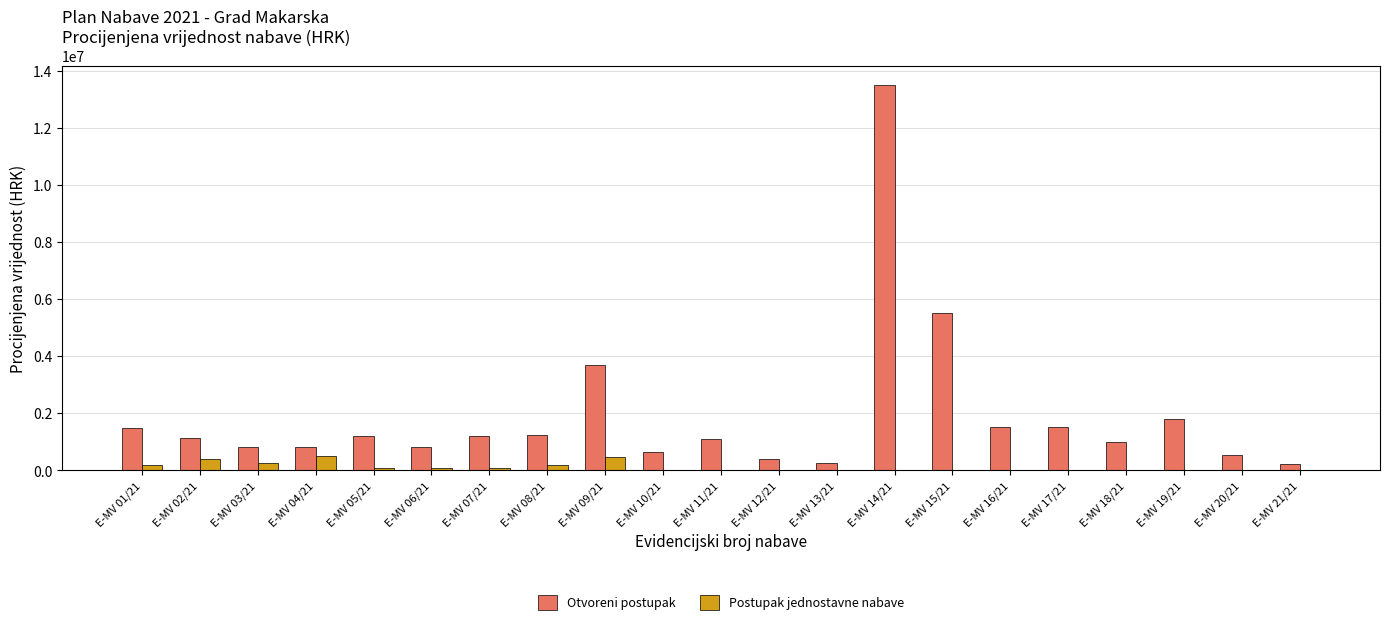

Between E-MV 14/21 and E-MV 21/21, which series saw the biggest shift?

Otvoreni postupak